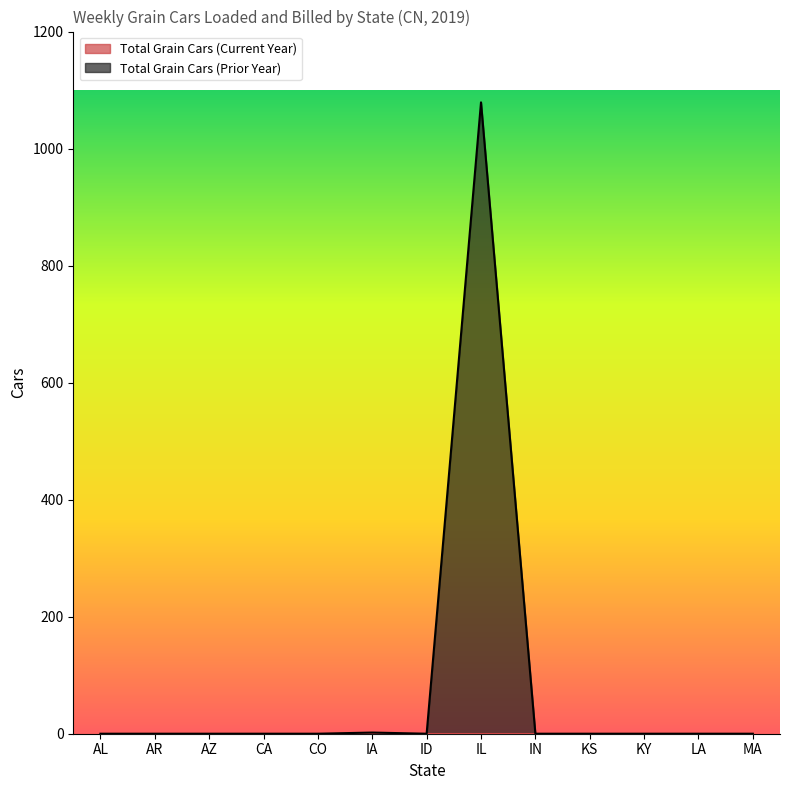

Is it true that the value at IA is 2?

True